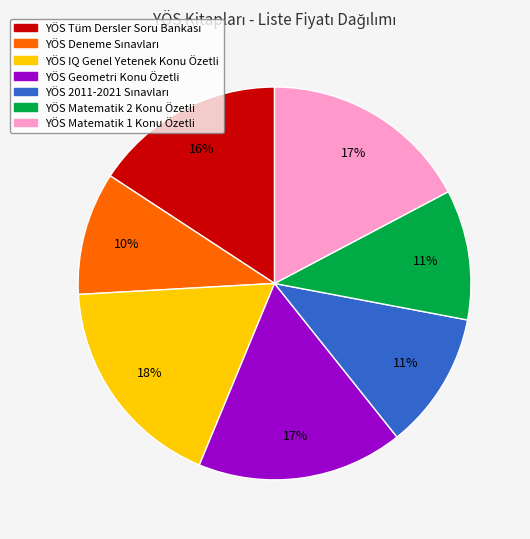

To the nearest percent, what is the difference between the largest and smallest slice percentages?

8%